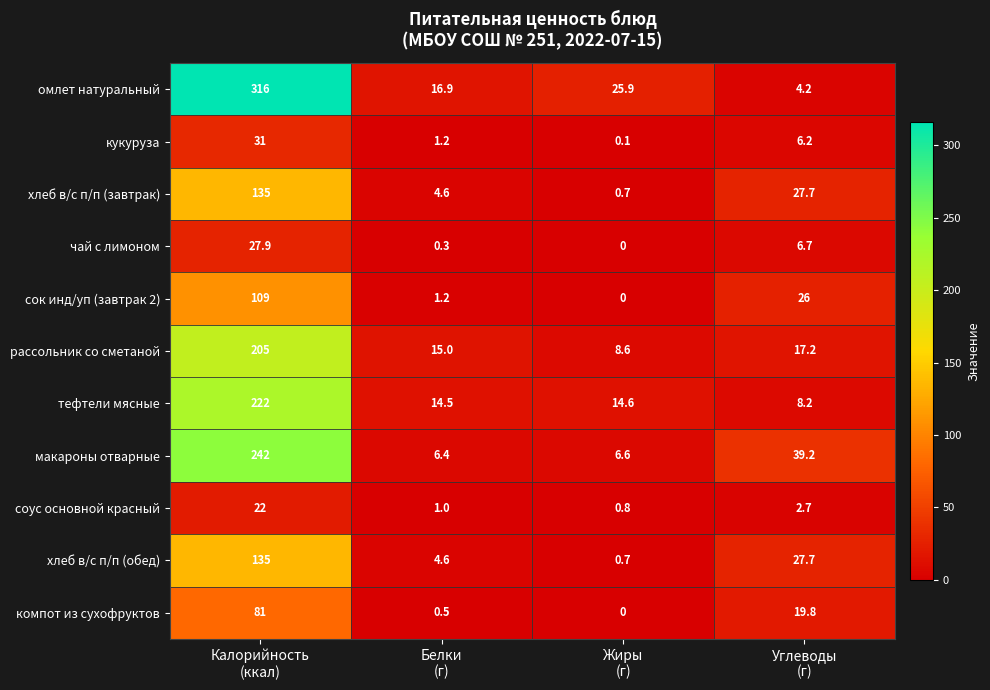

What is the lowest value of the соус основной красный series?

0.8